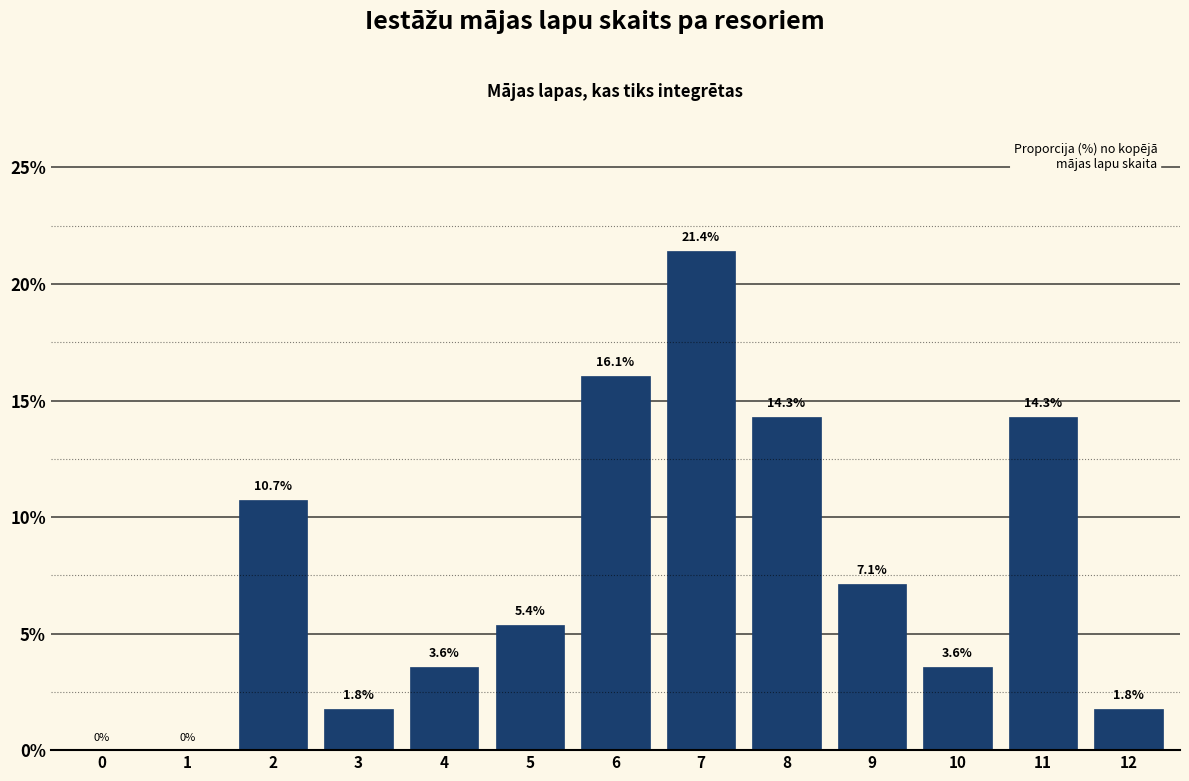

Reading left to right, extract all data points from this chart.

0=0.0	1=0.0	2=10.7	3=1.8	4=3.6	5=5.4	6=16.1	7=21.4	8=14.3	9=7.1	10=3.6	11=14.3	12=1.8